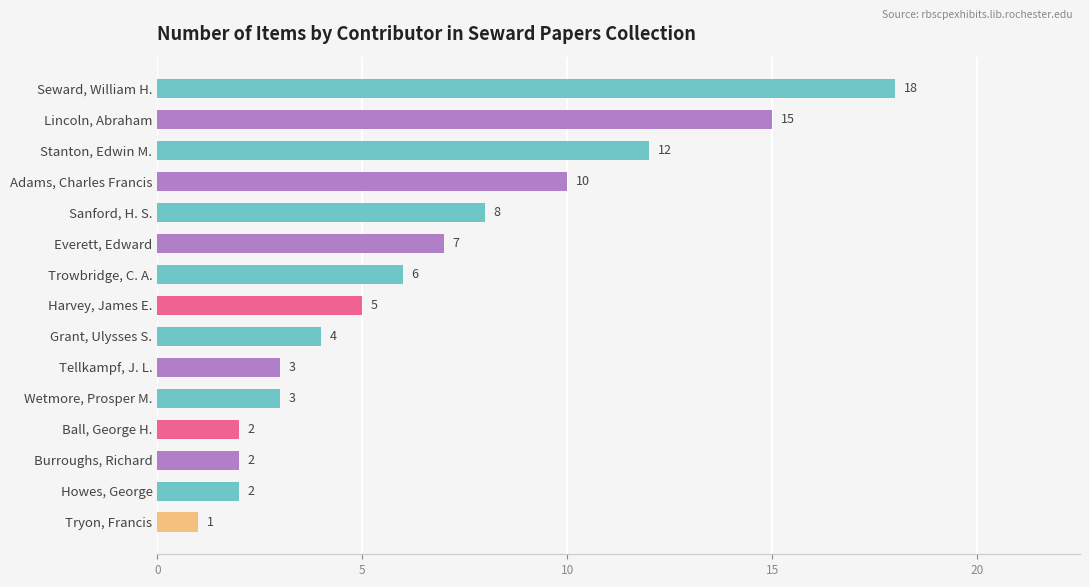

What is the change in value from Trowbridge, C. A. to Wetmore, Prosper M.?

-3